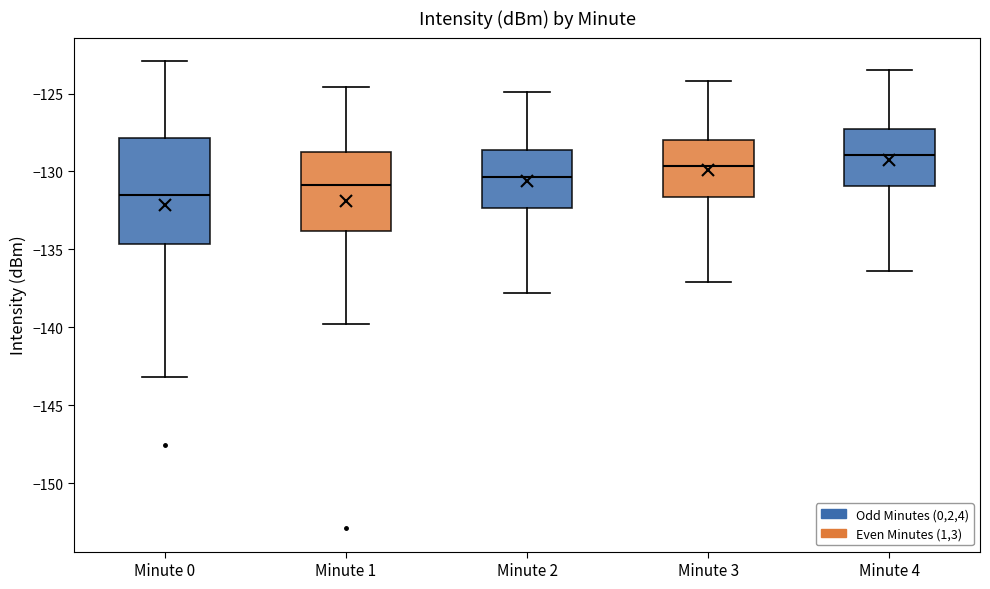

Reading left to right, read every box against the y-axis: the position of its median line, the range the box covers, and the ends of its whiskers. The values are not printed on the chart, so give them approximately, as read against the axis.

Minute 0: median -131.5, box -134.5 to -128.0, whiskers -143.0 to -123.0
Minute 1: median -131.0, box -134.0 to -128.5, whiskers -140.0 to -124.5
Minute 2: median -130.5, box -132.5 to -128.5, whiskers -138.0 to -125.0
Minute 3: median -129.5, box -131.5 to -128.0, whiskers -137.0 to -124.0
Minute 4: median -129.0, box -131.0 to -127.5, whiskers -136.5 to -123.5